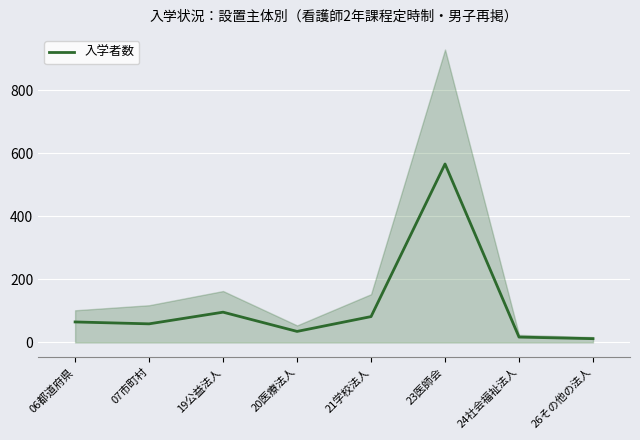

Rank the categories by value from highest to lowest.

23医師会, 19公益法人, 21学校法人, 06都道府県, 07市町村, 20医療法人, 24社会福祉法人, 26その他の法人